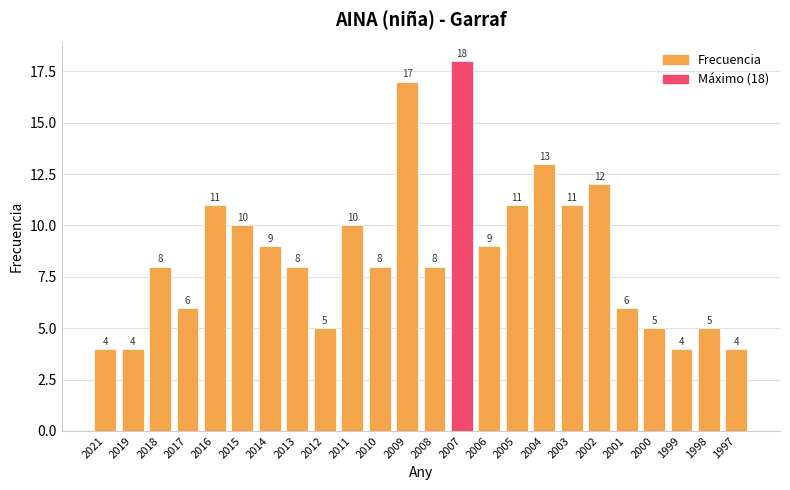

Does the chart contain any negative values?

No